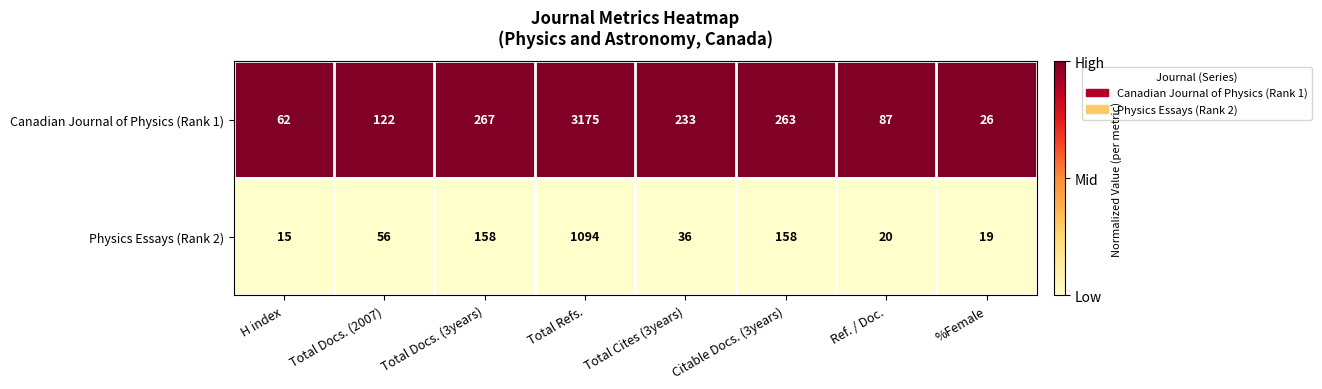

List the series in order of their overall mean, lowest first.

Physics Essays (Rank 2), Canadian Journal of Physics (Rank 1)